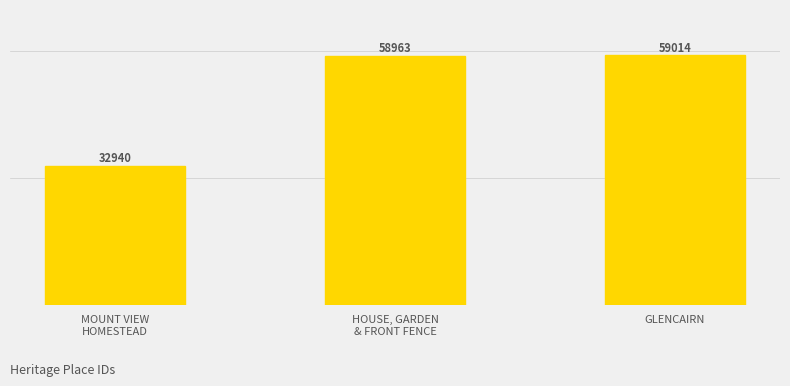

Where is the data nearest to the value 45977?

HOUSE, GARDEN
& FRONT FENCE